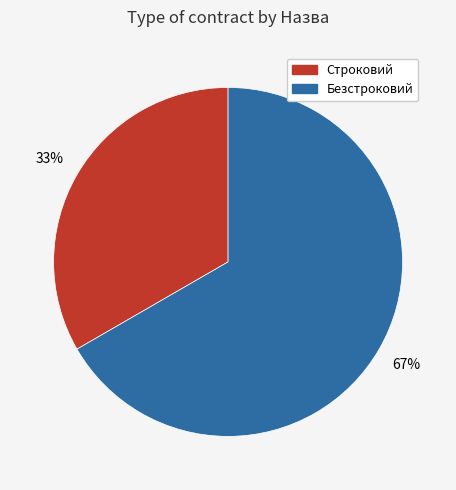

Is it true that Безстроковий is 67% of the pie?

True